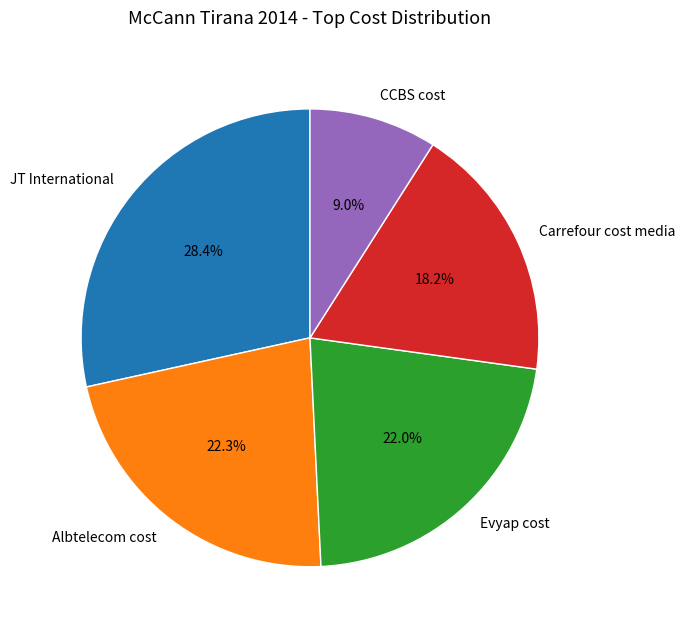

Does JT International represent more than half of the total?

No